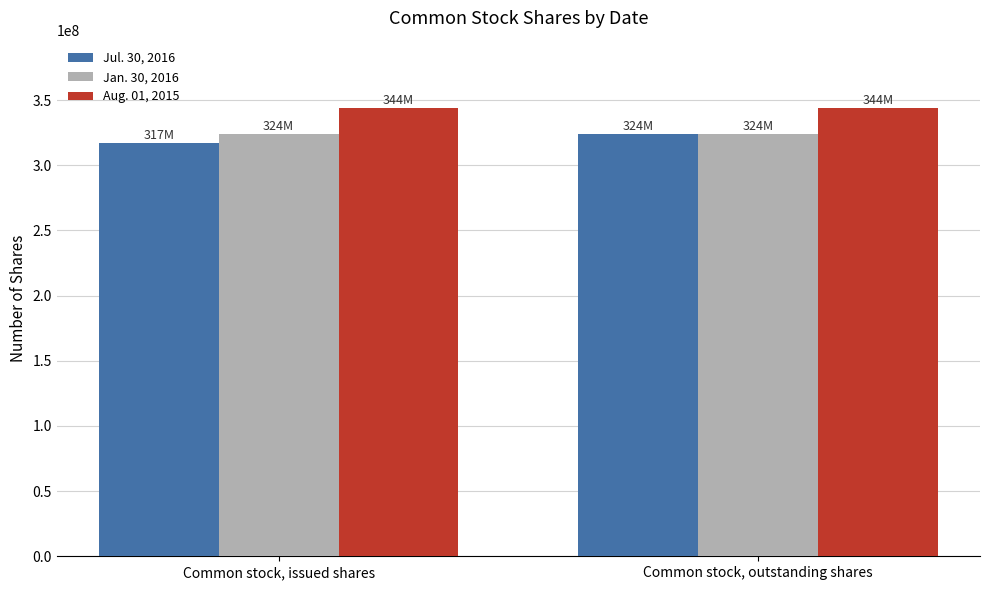

What is the minimum value shown in the chart?

317000000